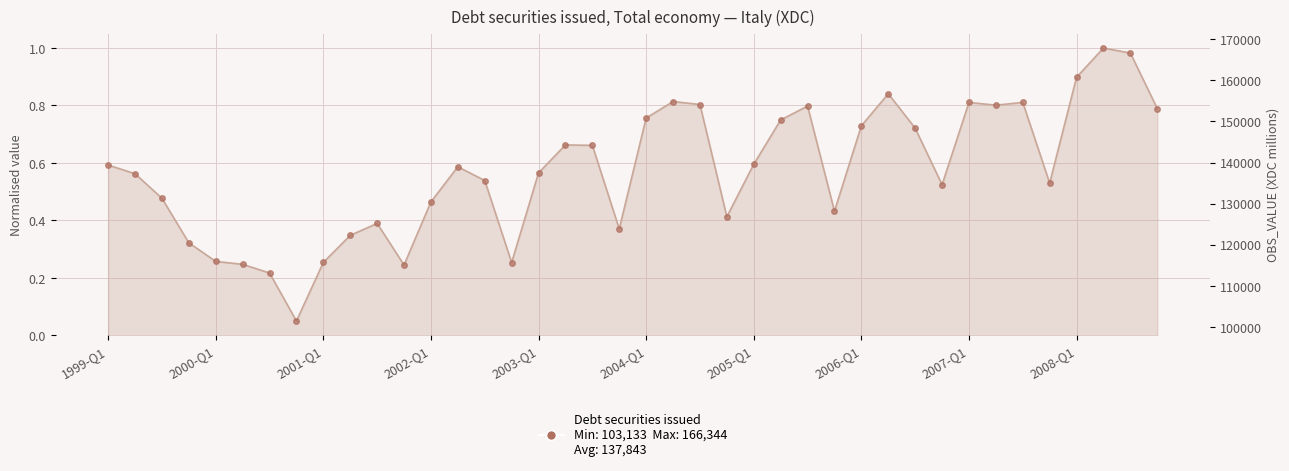

Between 2003-Q3 and 2002-Q3, which is larger?

2003-Q3